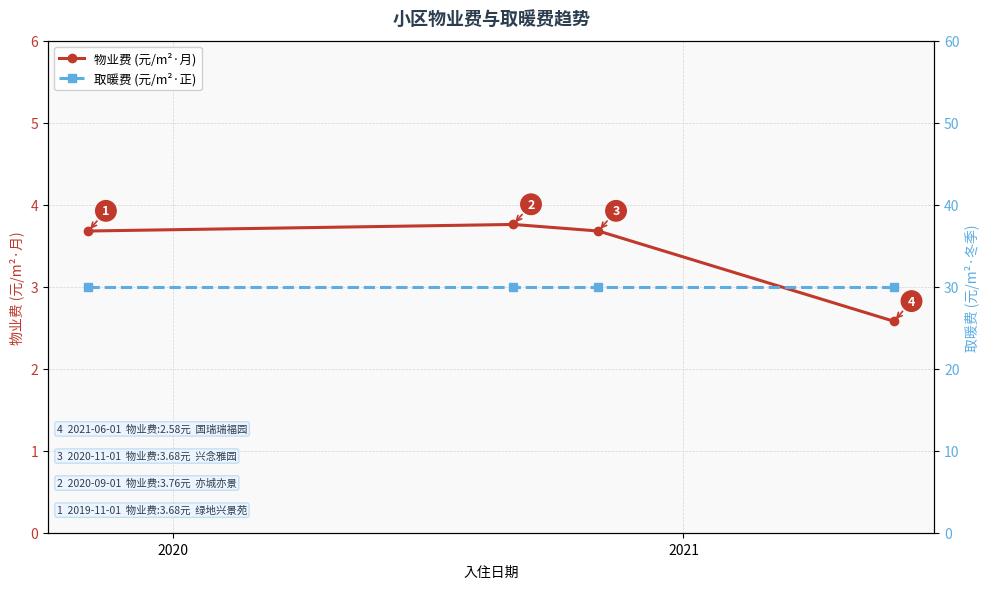

How many interior local peaks does the 物业费 (元/m²·月) series have?

1